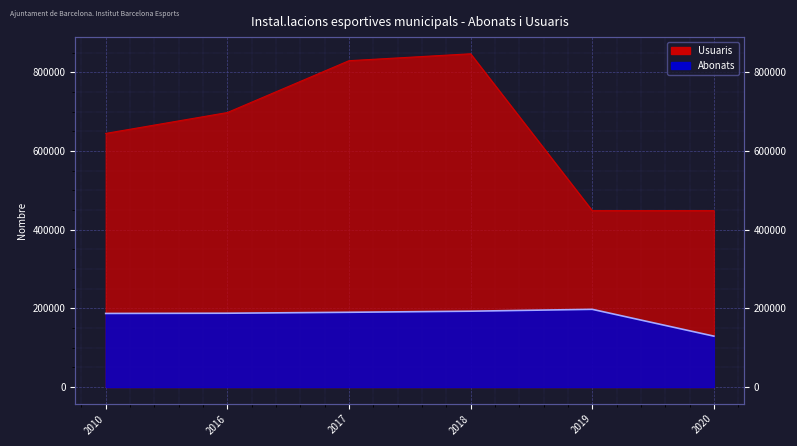

How many values in the Usuaris series are below 697837?

3